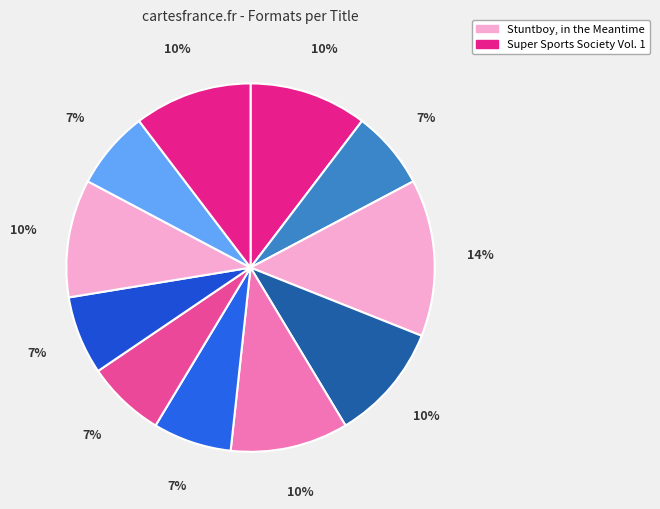

Count the number of slices in the pie.

11